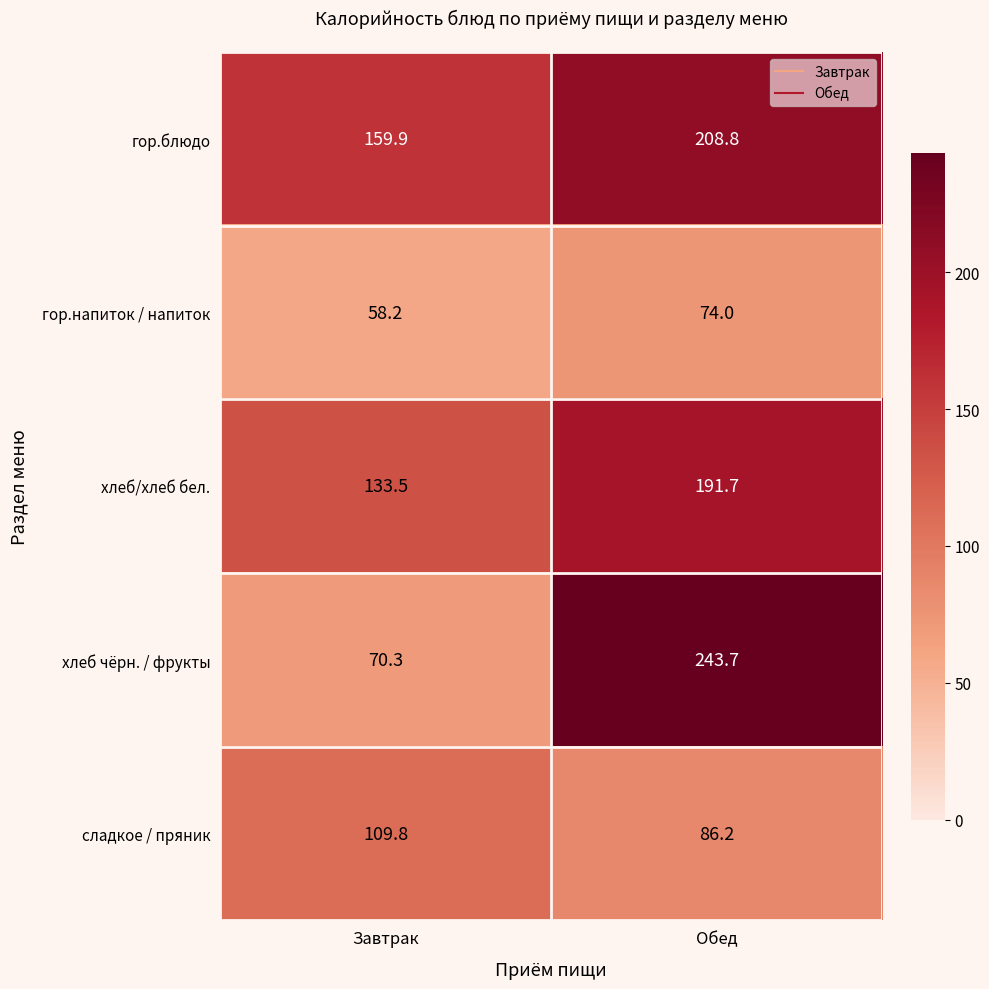

At which category is the sum across all series the highest?

Обед